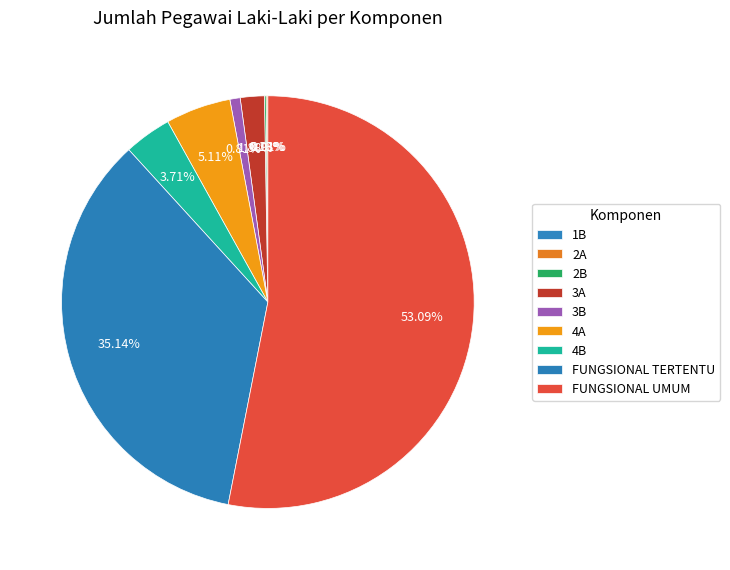

Rank the categories by value from lowest to highest.

1B, 2A, 2B, 3B, 3A, 4B, 4A, FUNGSIONAL TERTENTU, FUNGSIONAL UMUM